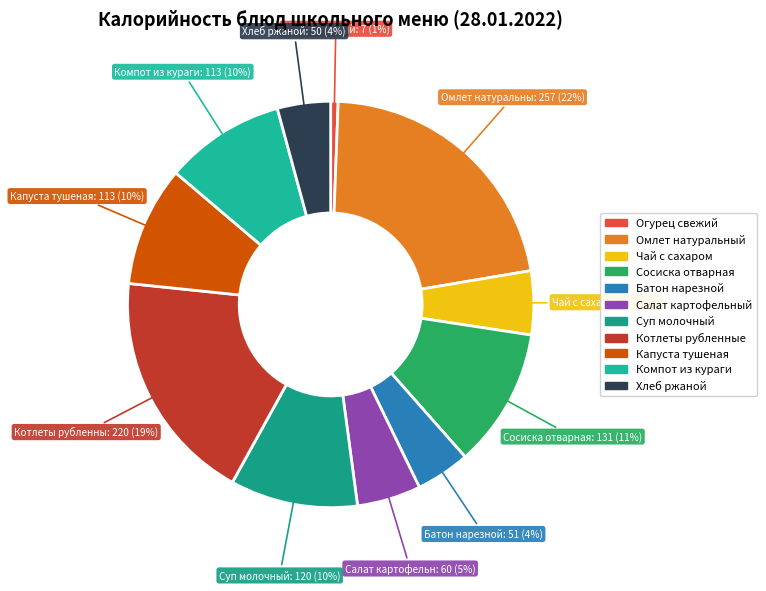

The Огурец свежий slice represents 11% of the pie. True or false?

False